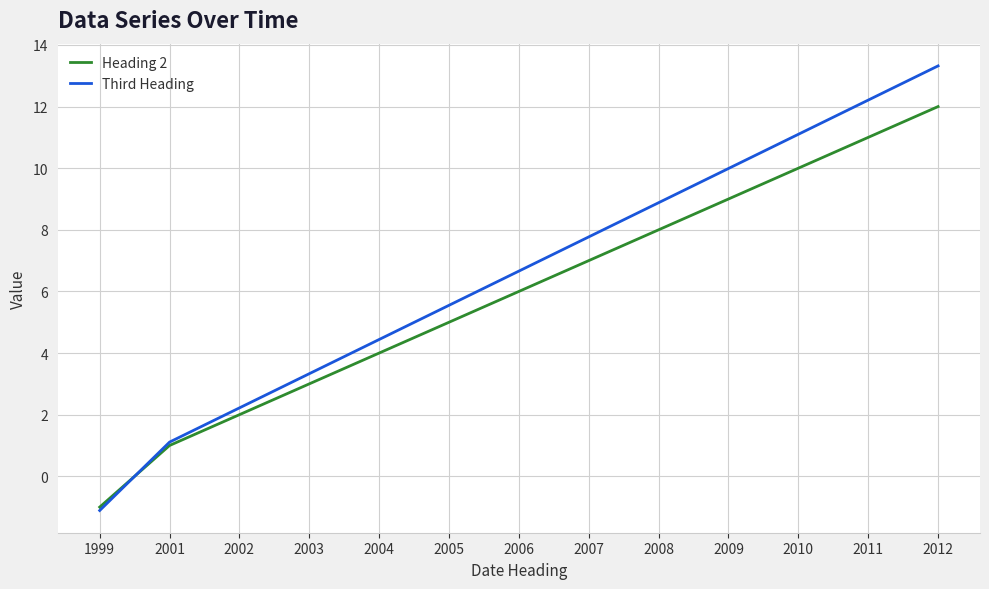

Which category has the lowest value across all series?

1999